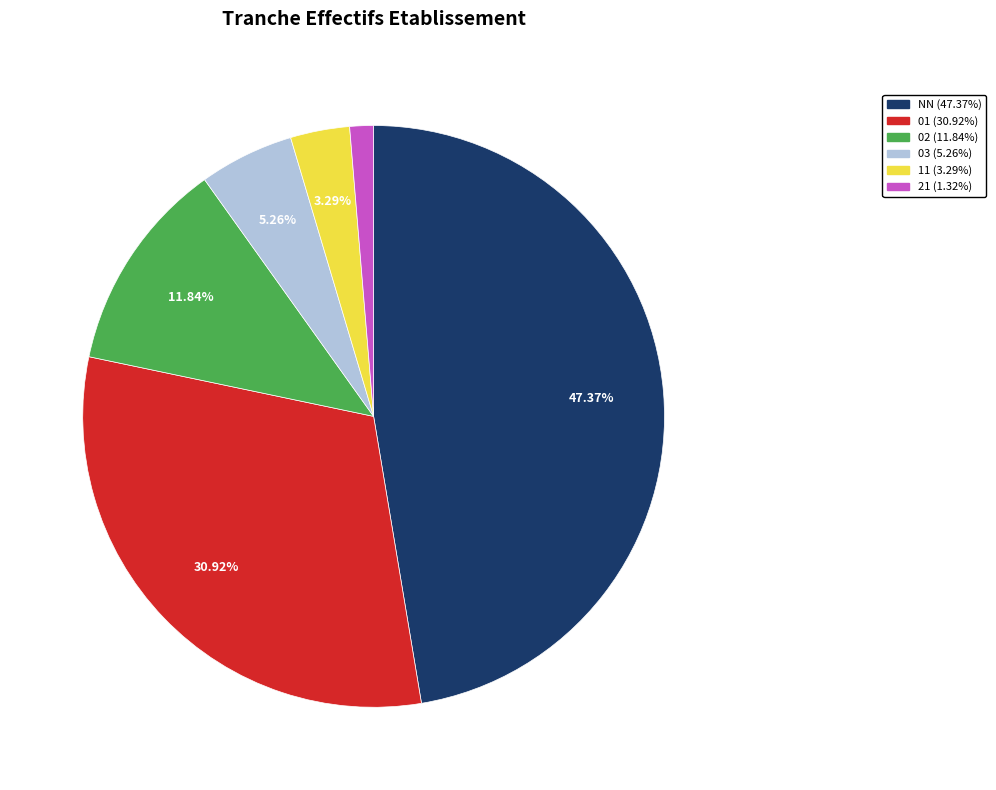

What portion of the pie excludes 11?

96.7%